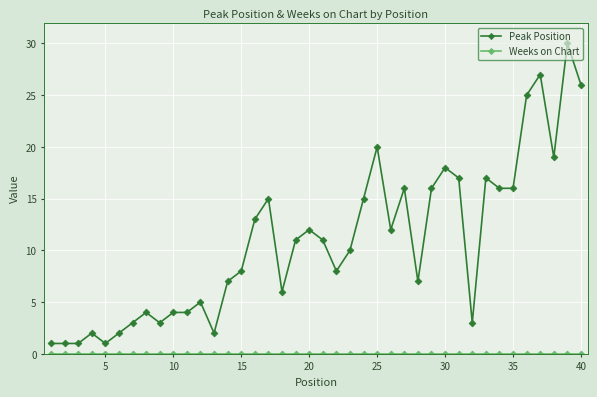

True or false: Peak Position has more than 2 interior local peaks.

True